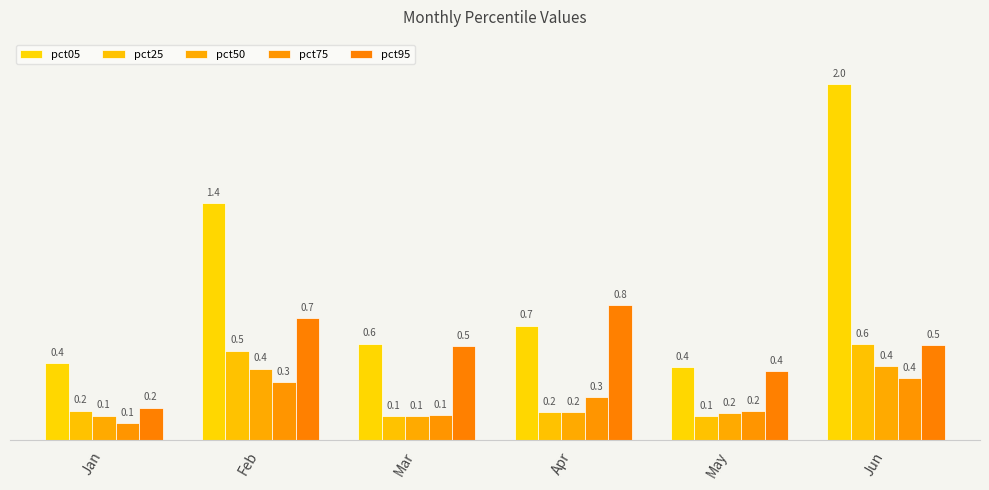

Read the pct50 value at Jun.

0.4